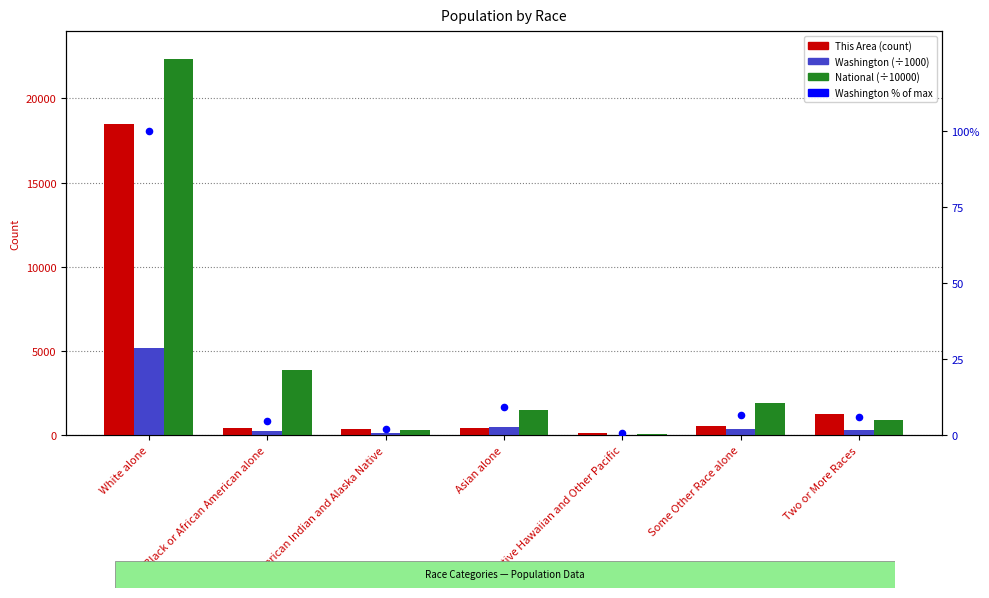

Is the value of Washington (÷1000) at Black or African American alone greater than the value of This Area at Two or More Races?

No